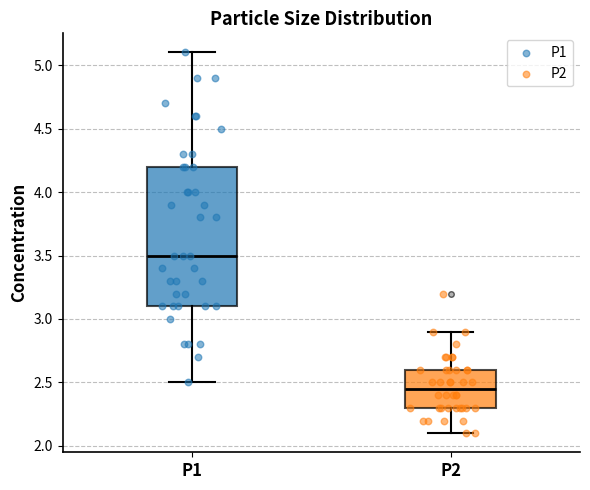

Which box has the highest median line?

P1